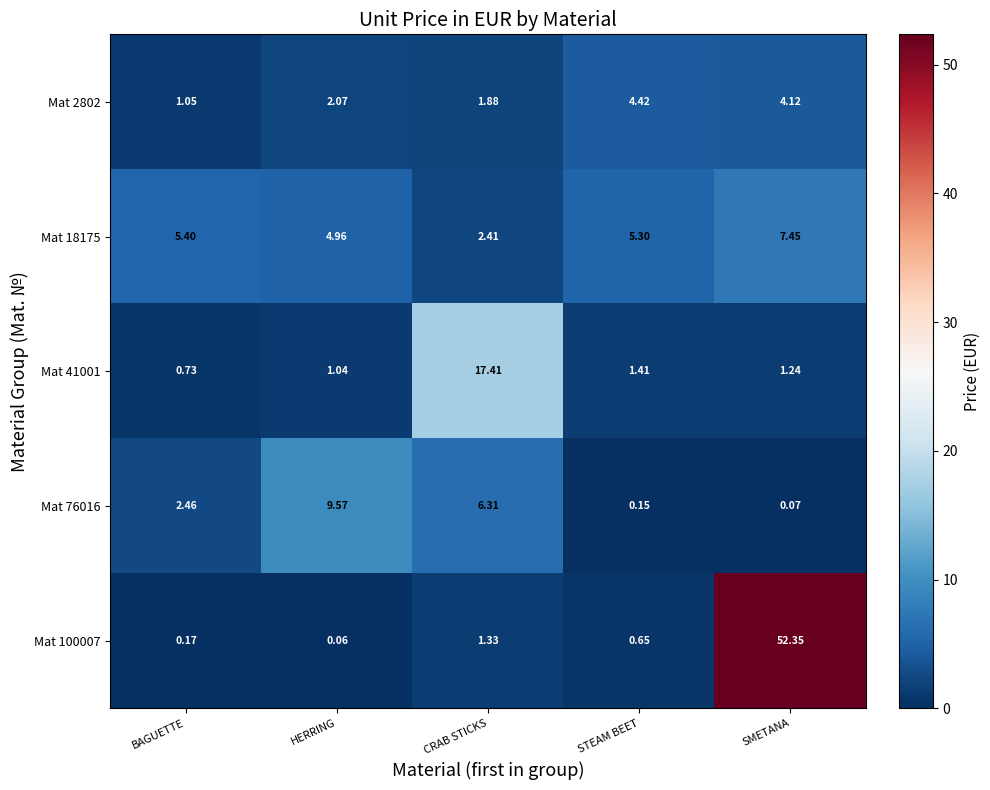

Rank the series by their maximum value, from highest to lowest.

Mat 100007, Mat 41001, Mat 76016, Mat 18175, Mat 2802